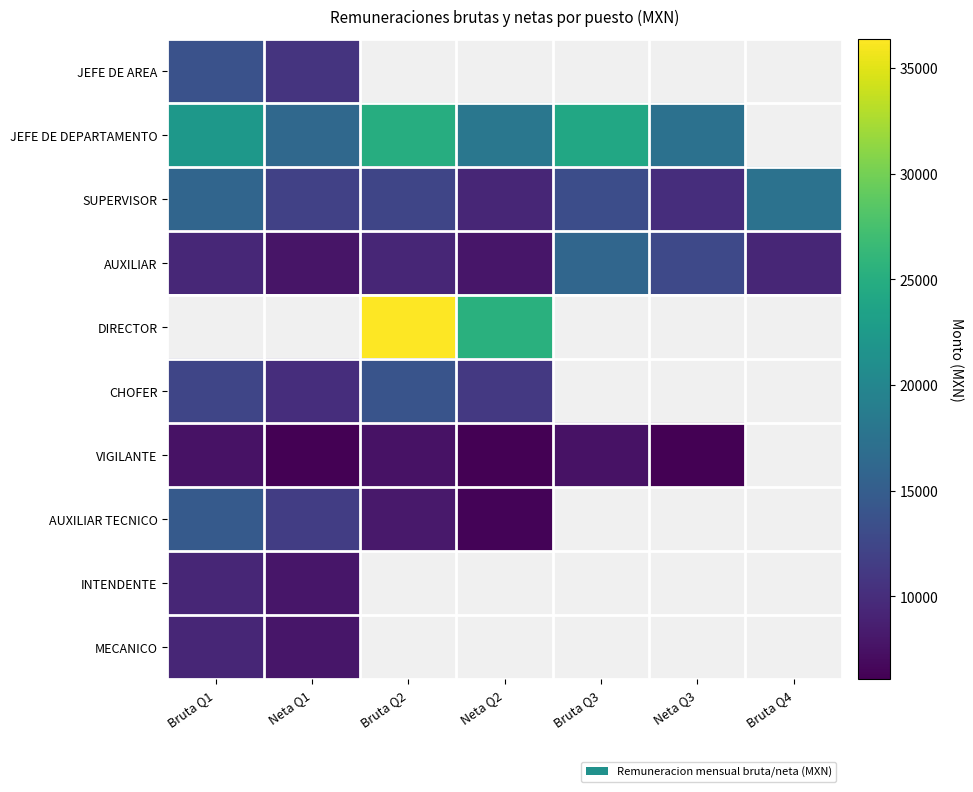

What is the average value of the AUXILIAR series?

10357.1